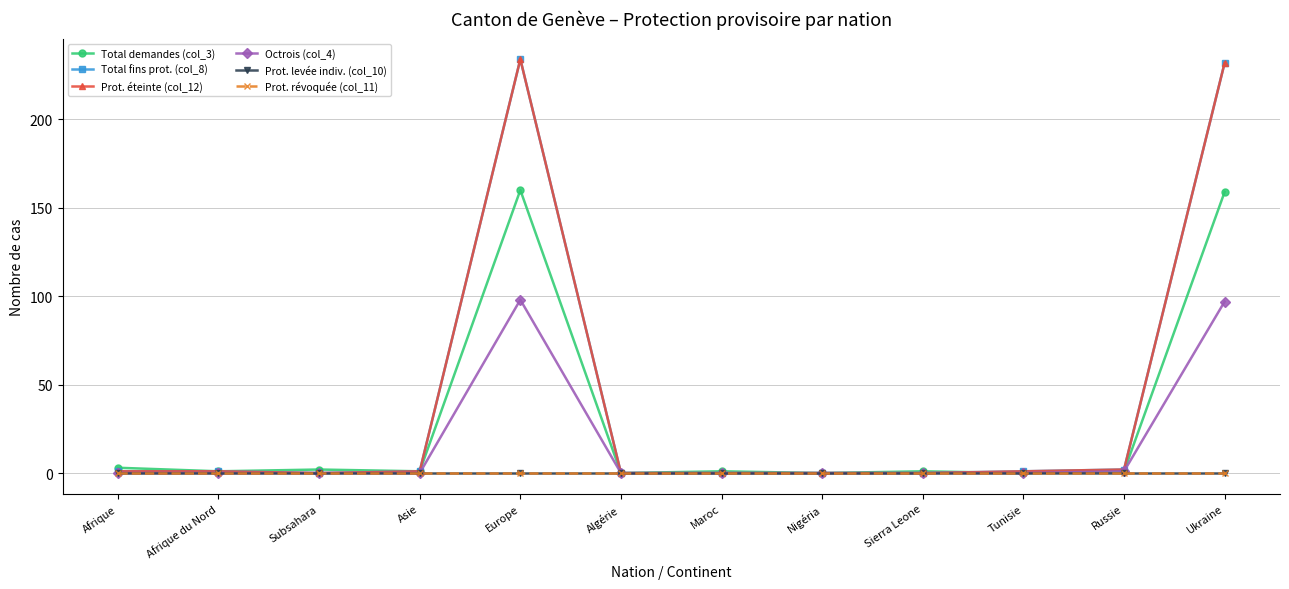

True or false: Prot. levée indiv. (col_10) has more than 2 interior local peaks.

False